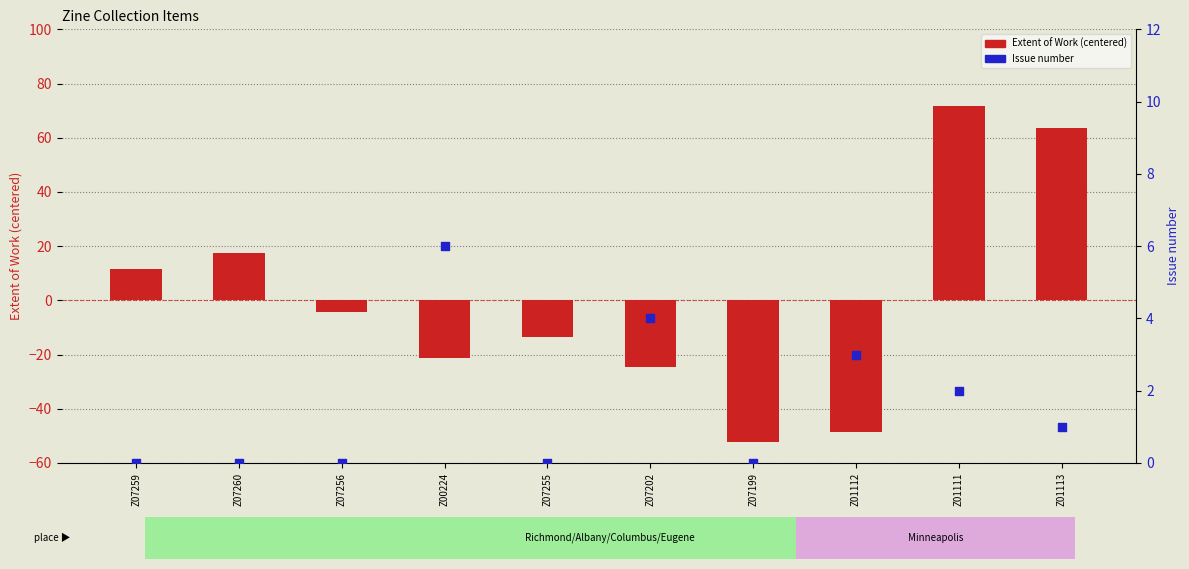

At which category is the sum across all series the highest?

Z01111